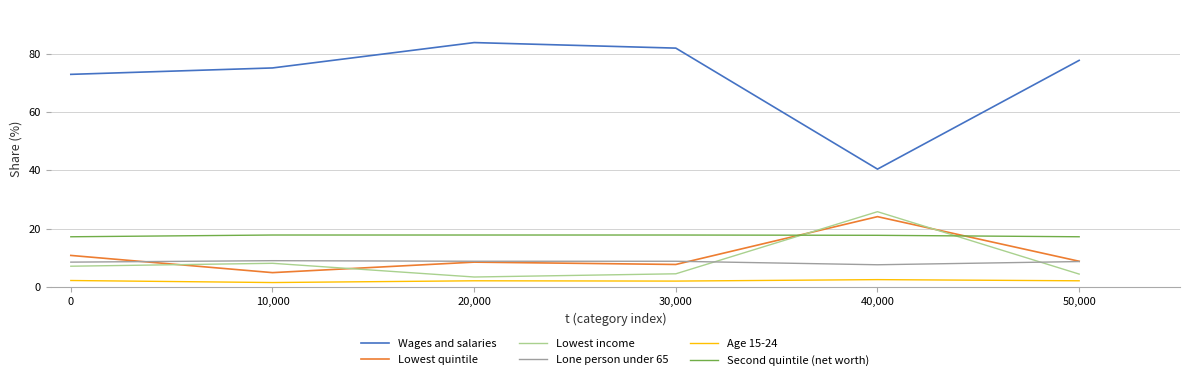

Where does the Lone person under 65 series first go above 8?

0